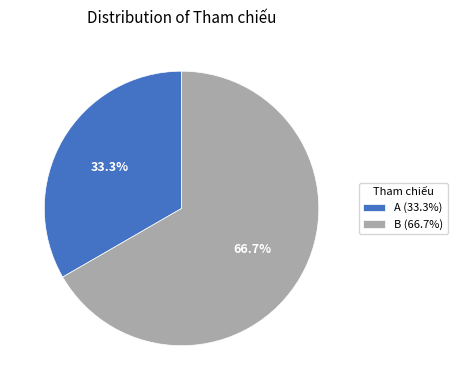

Does A represent more than half of the total?

No